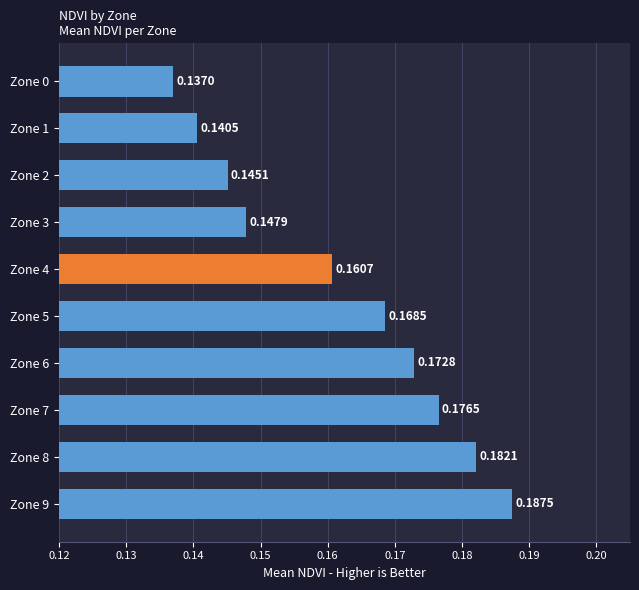

Rank the categories by value from lowest to highest.

Zone 0, Zone 1, Zone 2, Zone 3, Zone 4, Zone 5, Zone 6, Zone 7, Zone 8, Zone 9